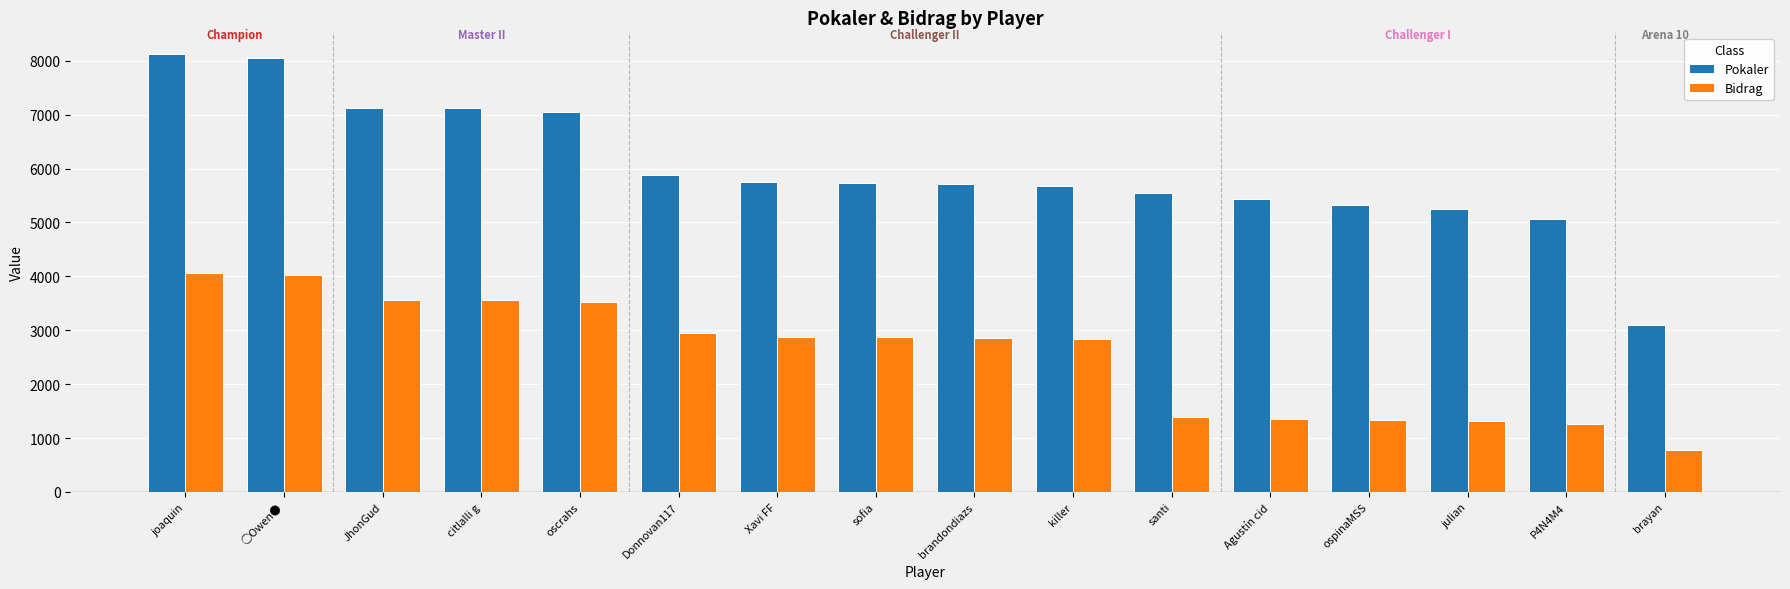

Are the bars grouped side by side (vs. stacked)?

Yes